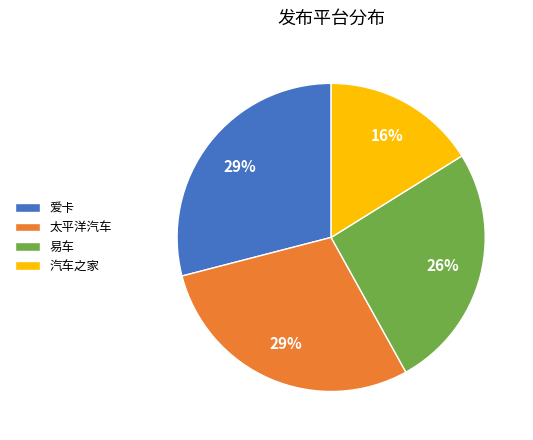

Does 爱卡 account for over 50% of the chart?

No